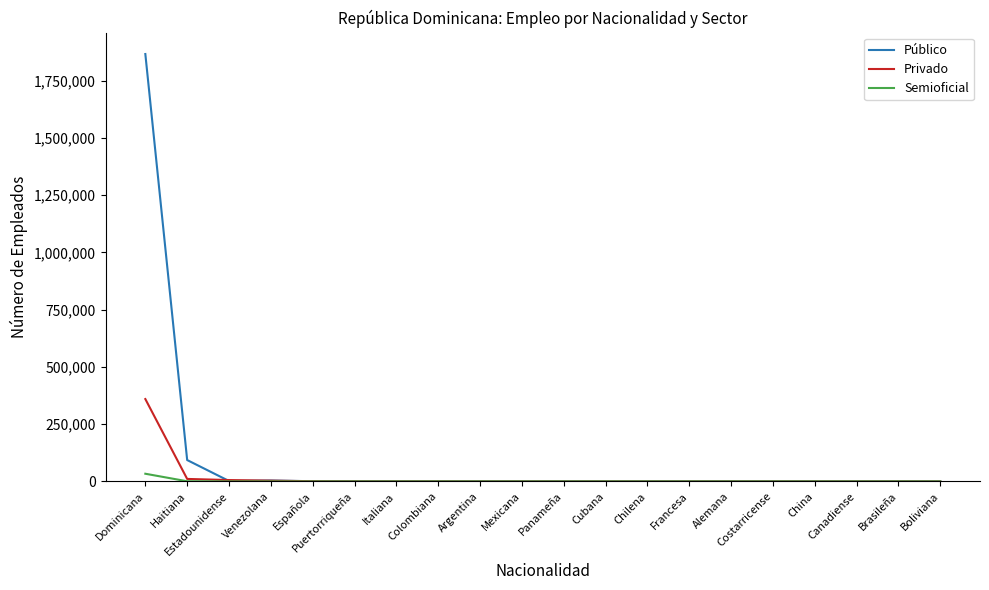

List the series in order of their peak value, lowest first.

Semioficial, Privado, Público